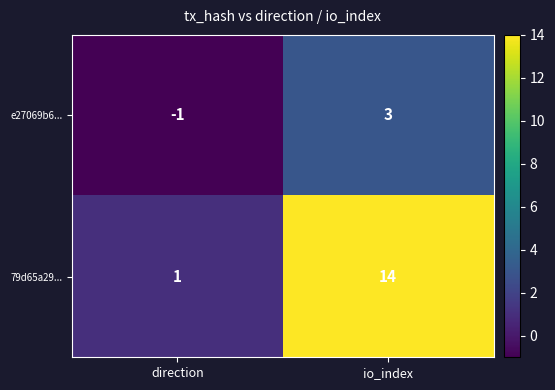

What is the difference between the maximum and minimum values in the e27069b6... series?

4